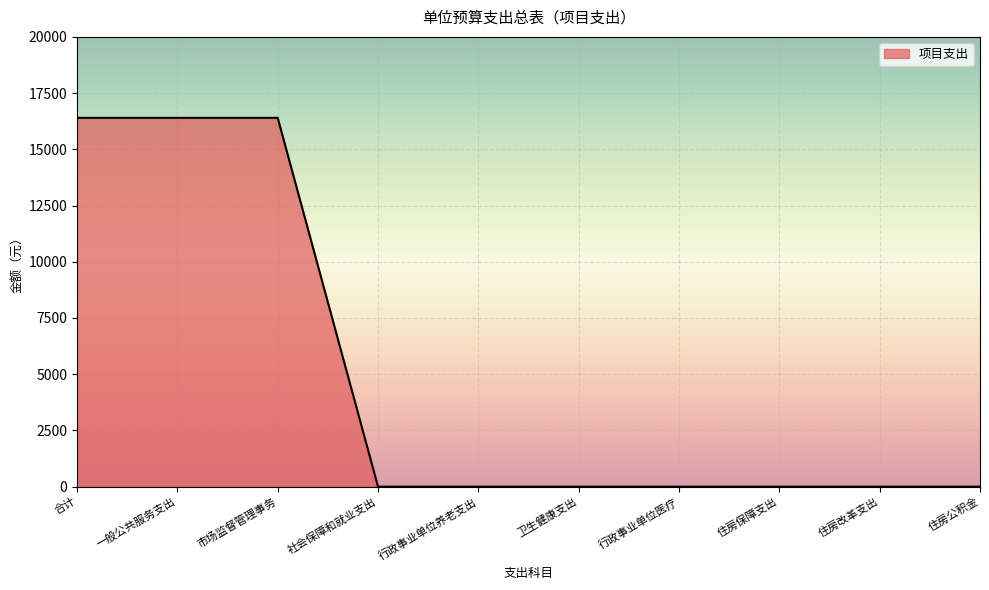

Is it true that the value at 一般公共服务支出 is 16400?

True